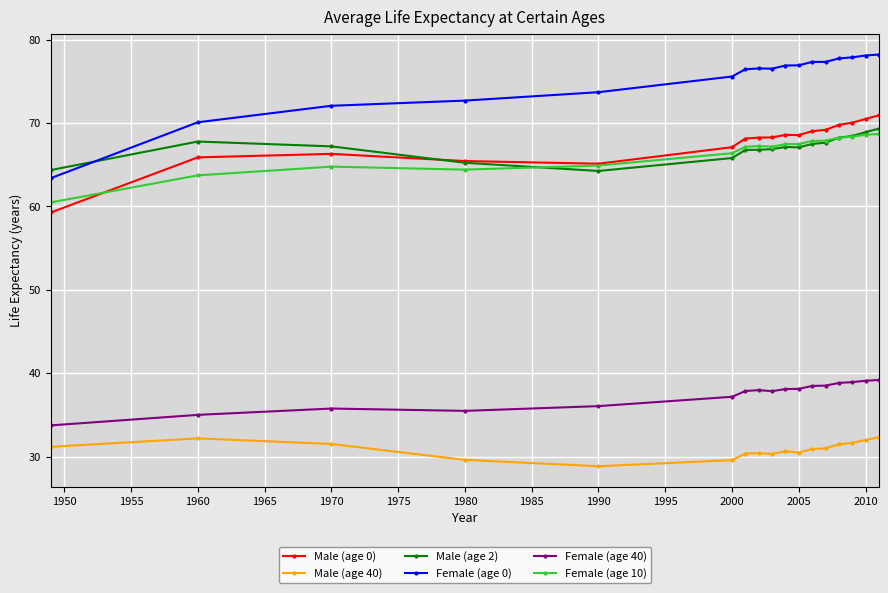

What is the highest value of the Female (age 0) series?

78.2